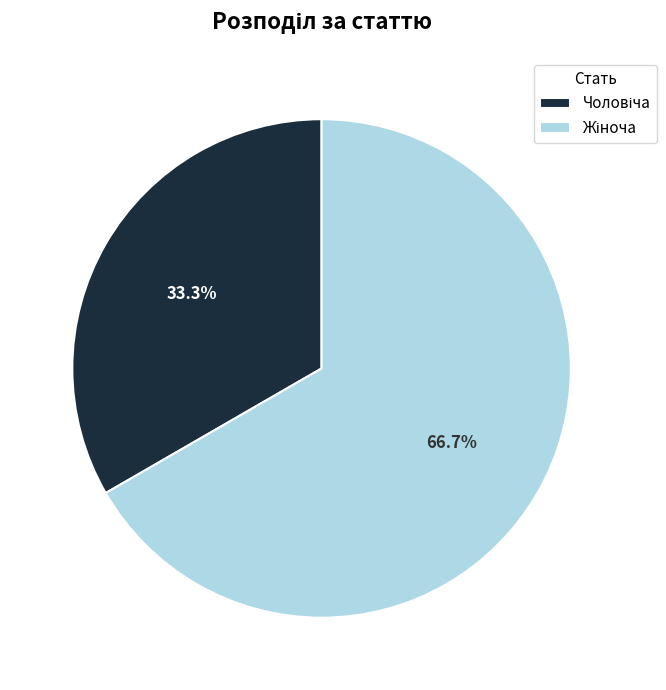

Does any single category account for the majority?

Yes